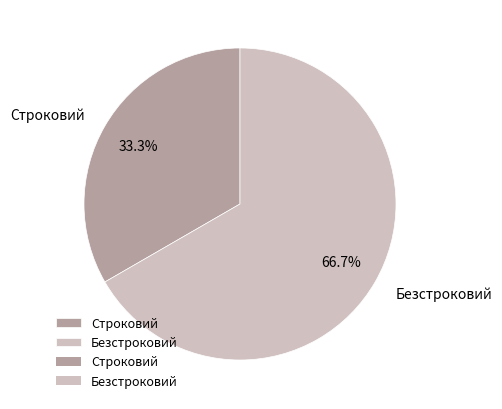

Which category has the biggest portion of the pie?

Безстроковий